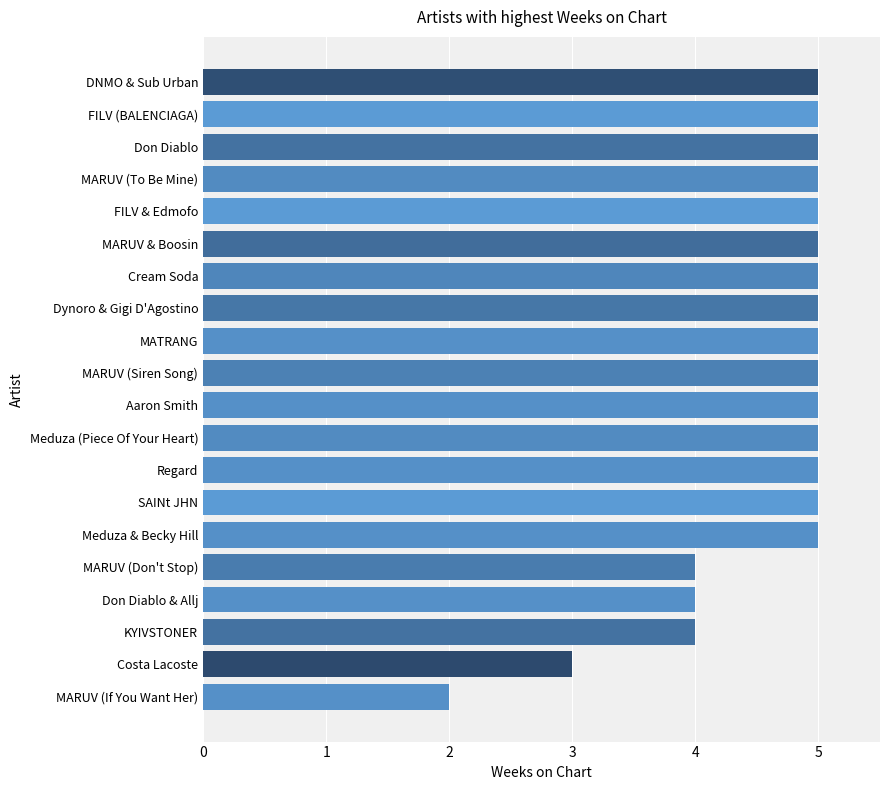

What is the smallest value displayed?

2